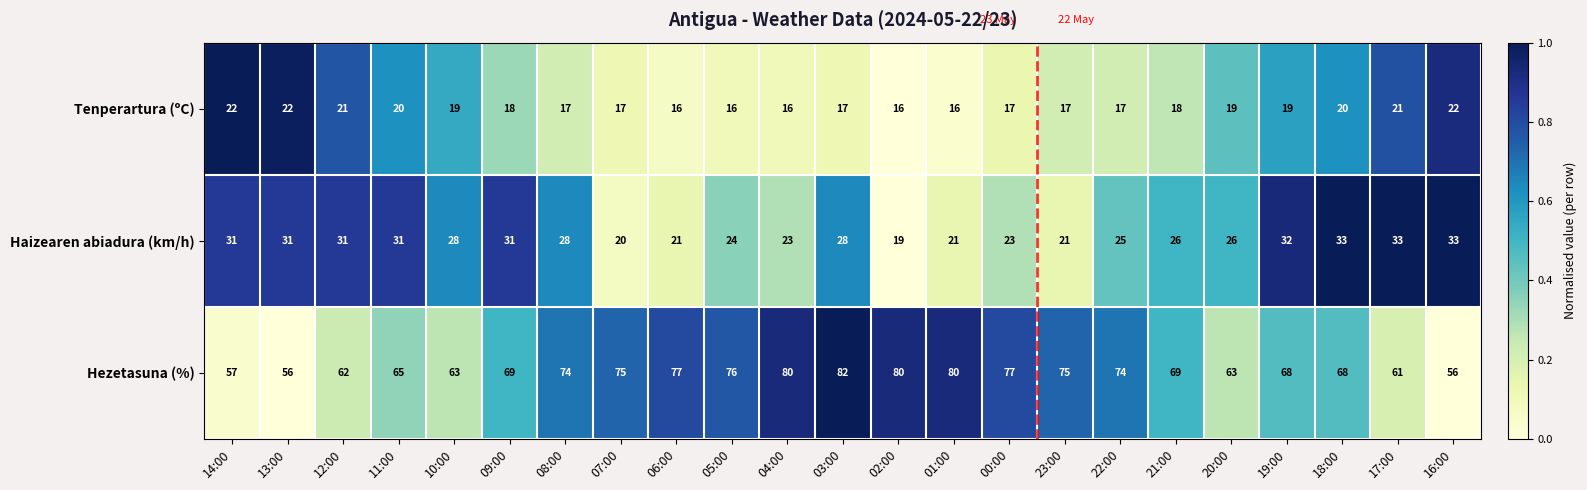

How many data points does each series have?

23